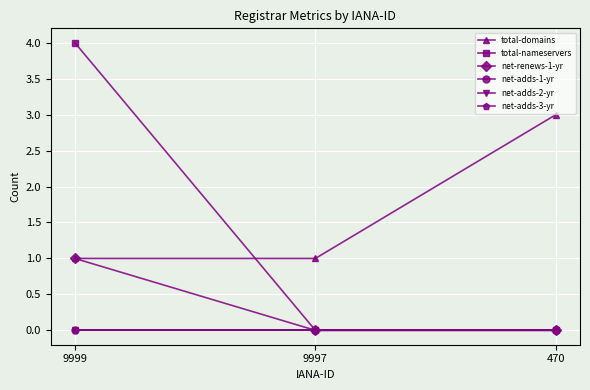

Which series has the largest total across all categories?

total-domains